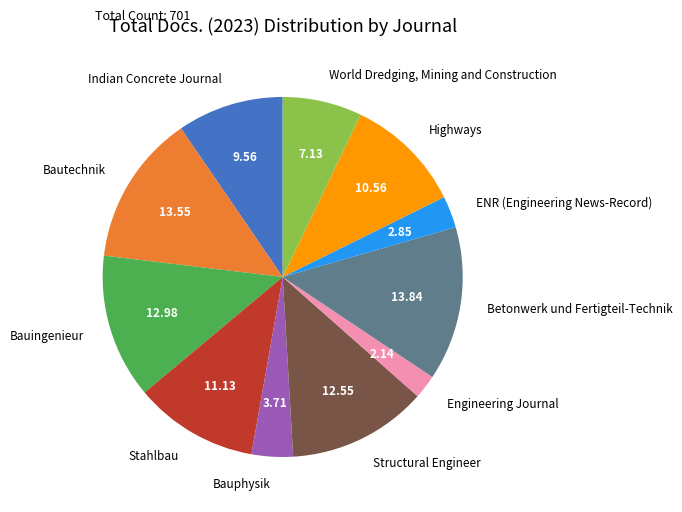

What is the ratio of the value at ENR (Engineering News-Record) to the value at Structural Engineer?

0.2